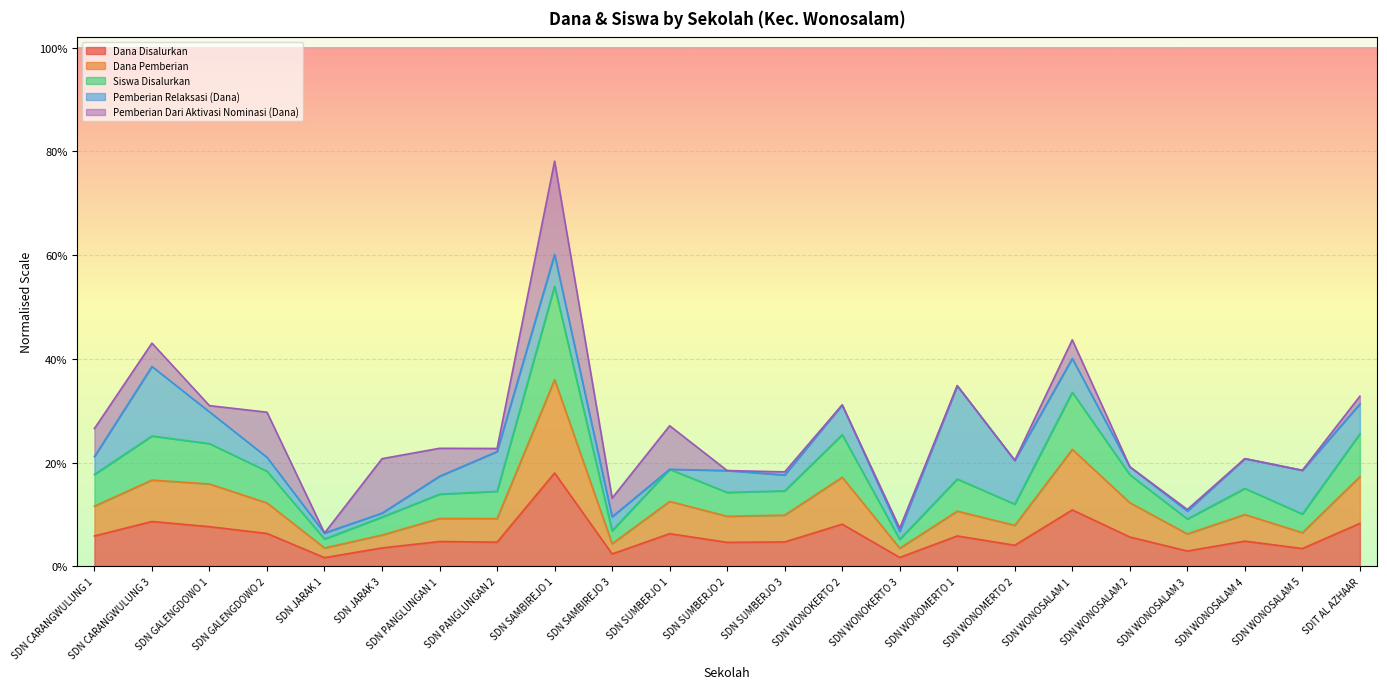

List the labels in order of Dana Pemberian value, largest first.

SDN SAMBIREJO 1, SDN WONOSALAM 1, SDIT AL AZHAAR, SDN WONOKERTO 2, SDN CARANGWULUNG 3, SDN GALENGDOWO 1, SDN SUMBERJO 1, SDN WONOSALAM 2, SDN GALENGDOWO 2, SDN CARANGWULUNG 1, SDN WONOMERTO 1, SDN WONOSALAM 4, SDN SUMBERJO 3, SDN SUMBERJO 2, SDN PANGLUNGAN 1, SDN PANGLUNGAN 2, SDN WONOMERTO 2, SDN WONOSALAM 5, SDN WONOSALAM 3, SDN JARAK 3, SDN SAMBIREJO 3, SDN JARAK 1, SDN WONOKERTO 3